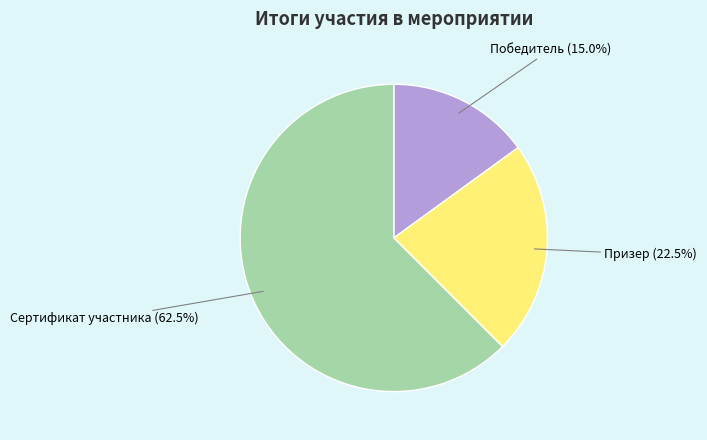

What is the majority slice?

Сертификат участника